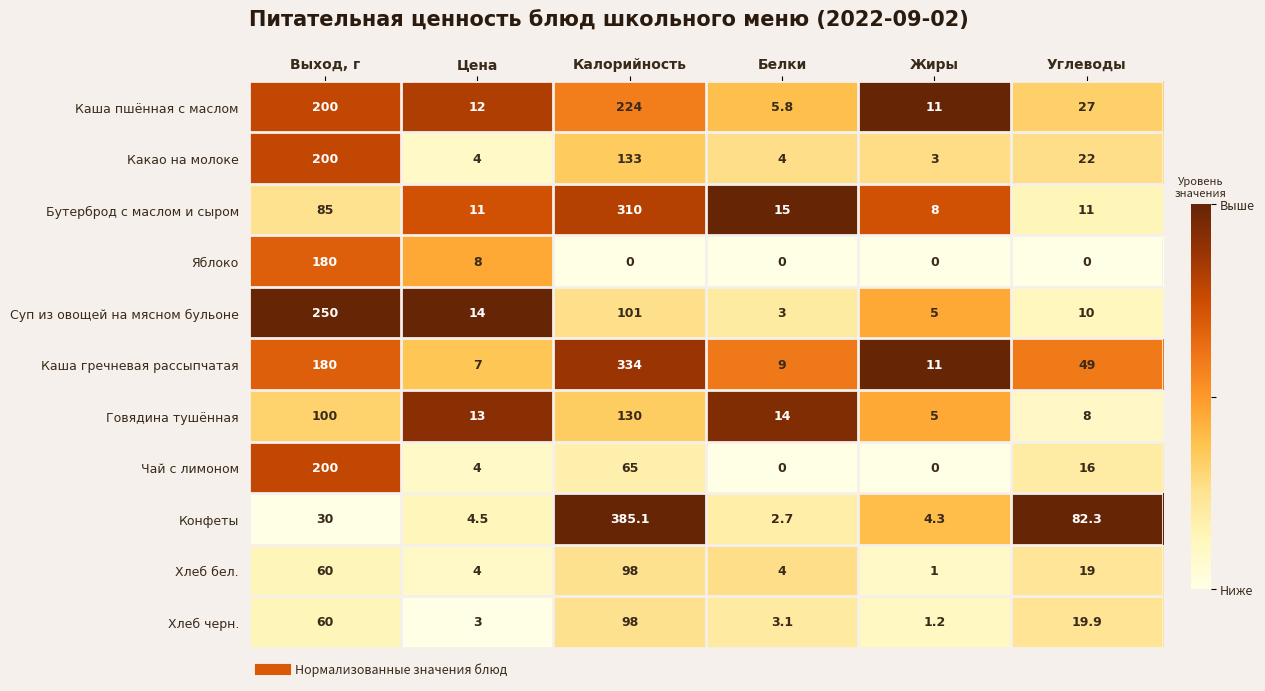

Which series has the largest range (max minus min)?

Конфеты